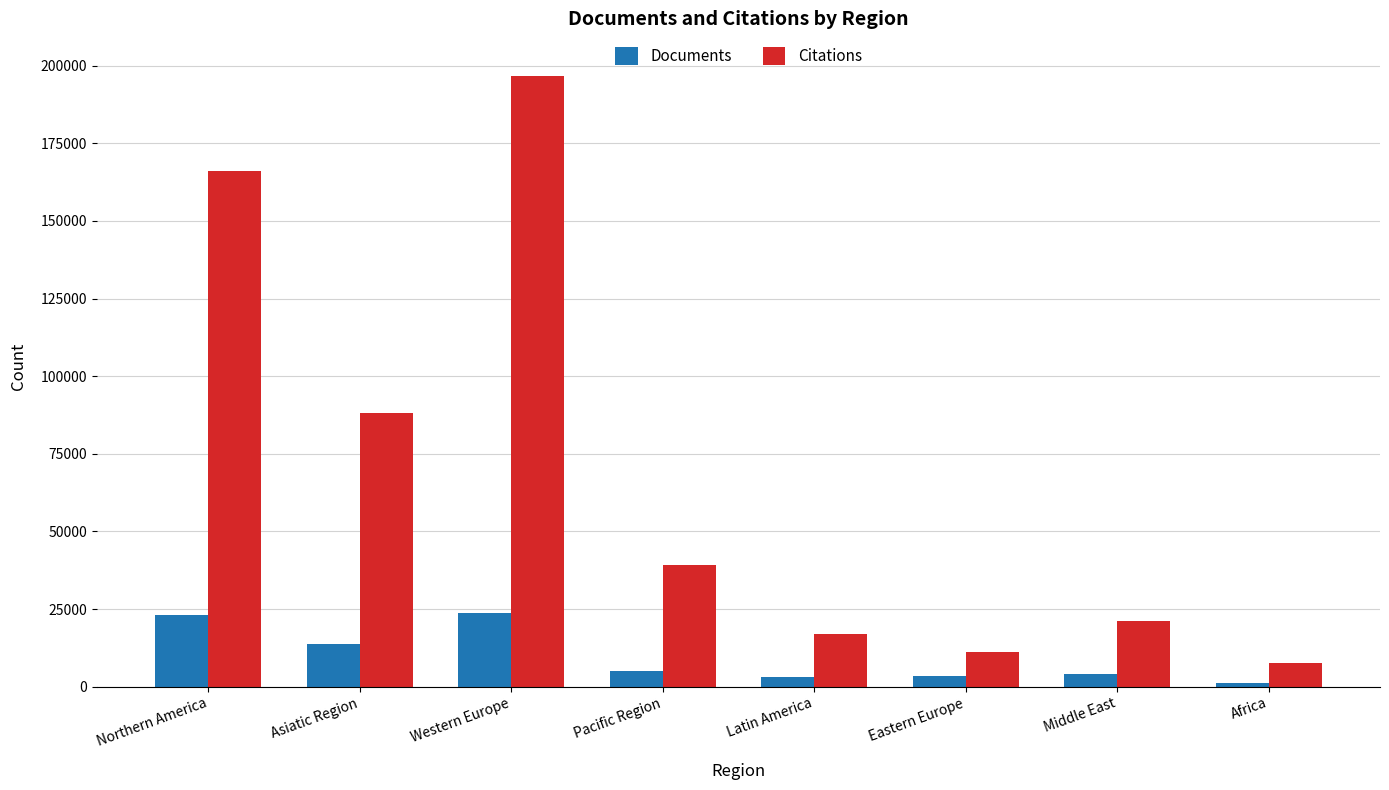

At which category does the chart reach its peak across all series?

Western Europe